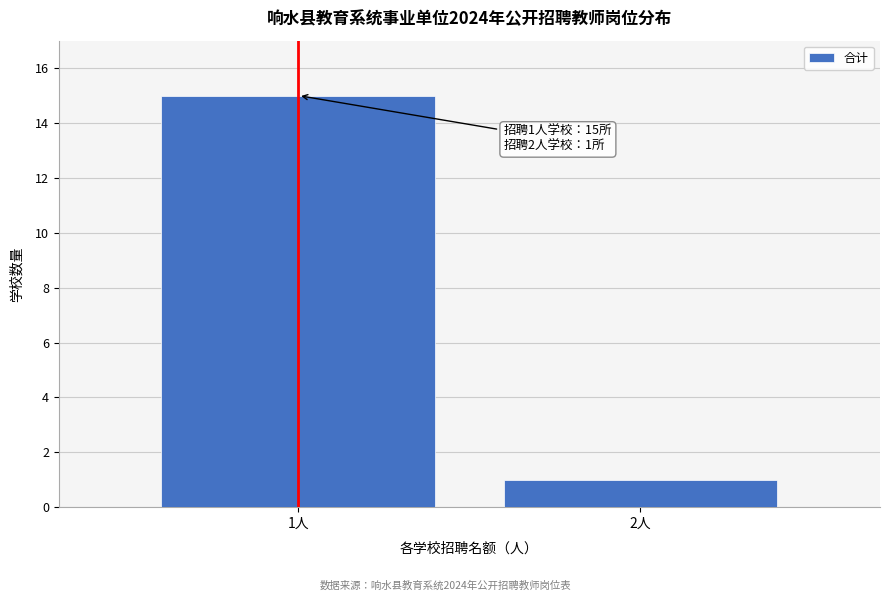

Reading left to right, extract all data points from this chart.

15	1